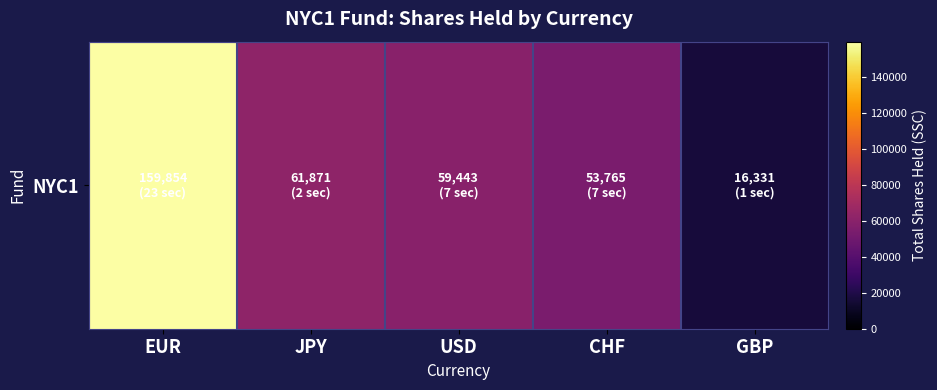

How many values are below 59443?

2